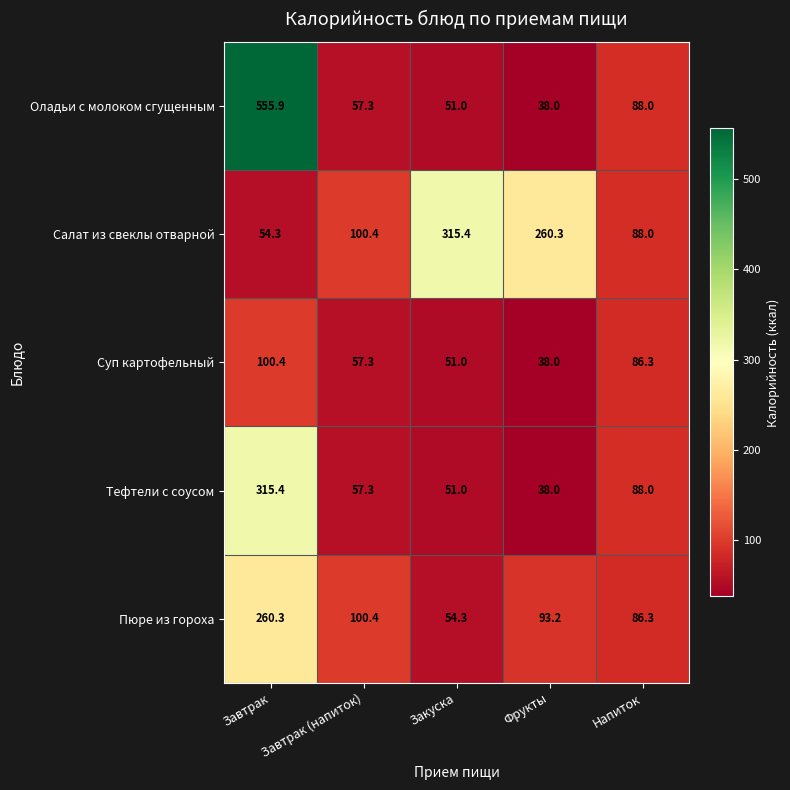

At Завтрак, list the series in order from smallest to largest.

Салат из свеклы отварной, Суп картофельный, Пюре из гороха, Тефтели с соусом, Оладьи с молоком сгущенным